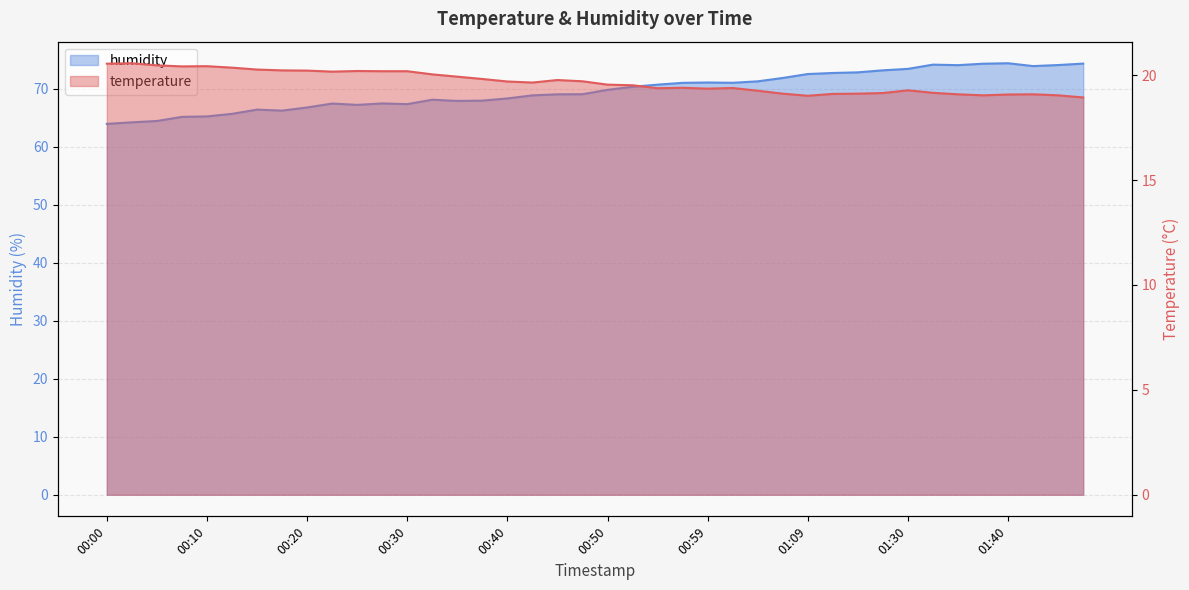

What is the sum of the humidity values at 00:40 and 00:25?

135.6